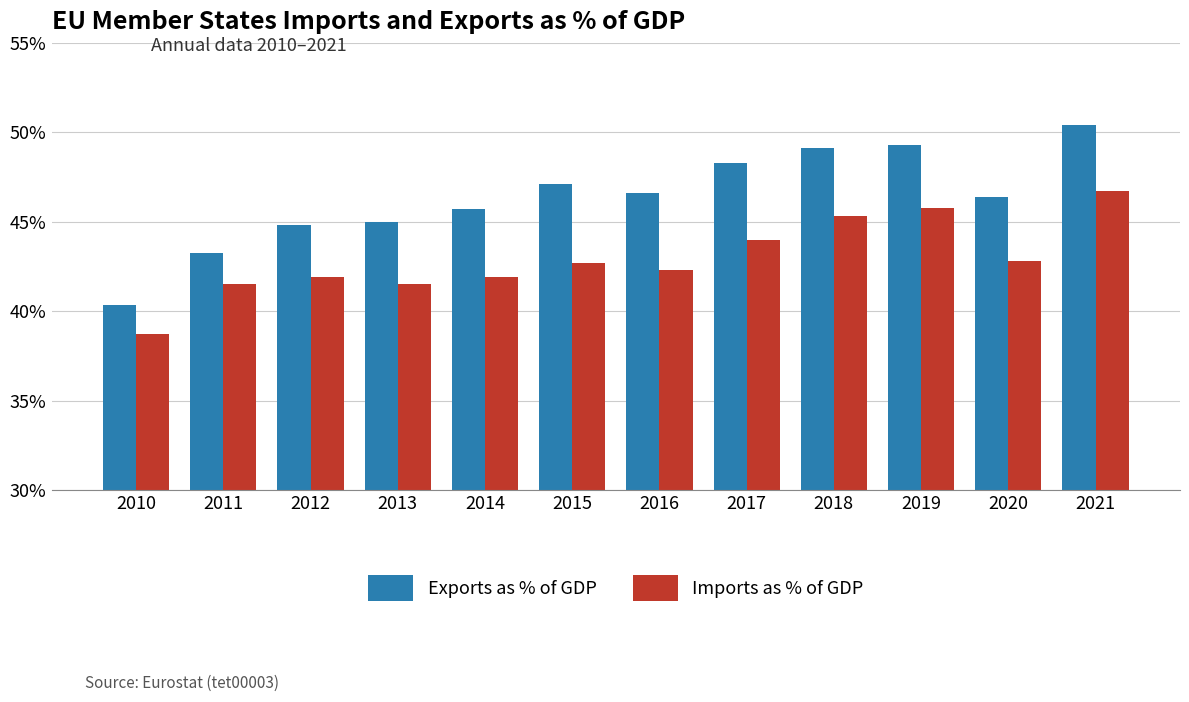

The value of Imports as % of GDP at 2015 is 0.4. True or false?

True